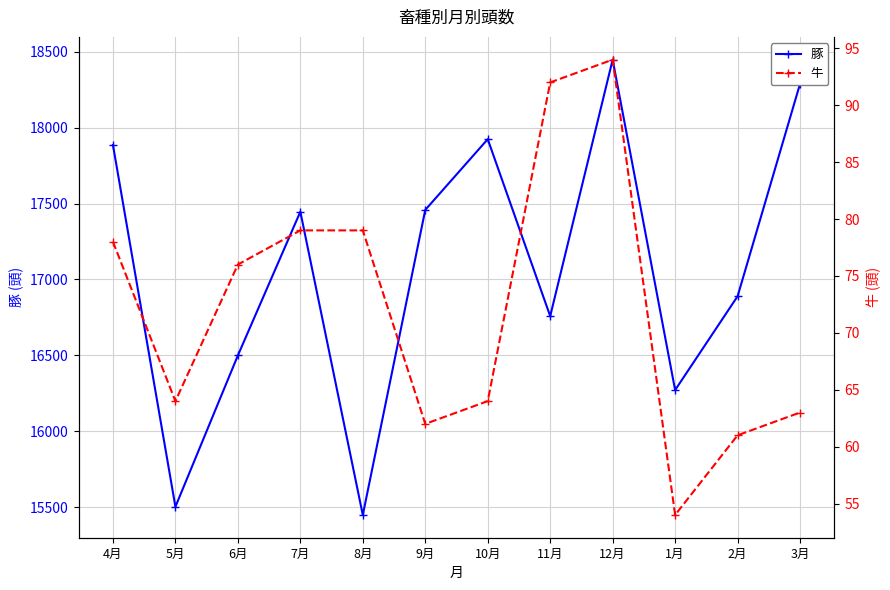

How many interior local valleys does the 牛 series have?

3